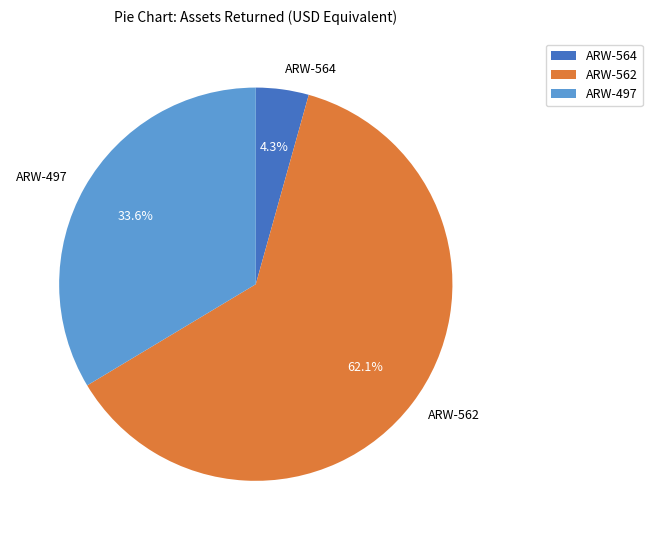

Is there any slice that represents more than half of the pie?

Yes